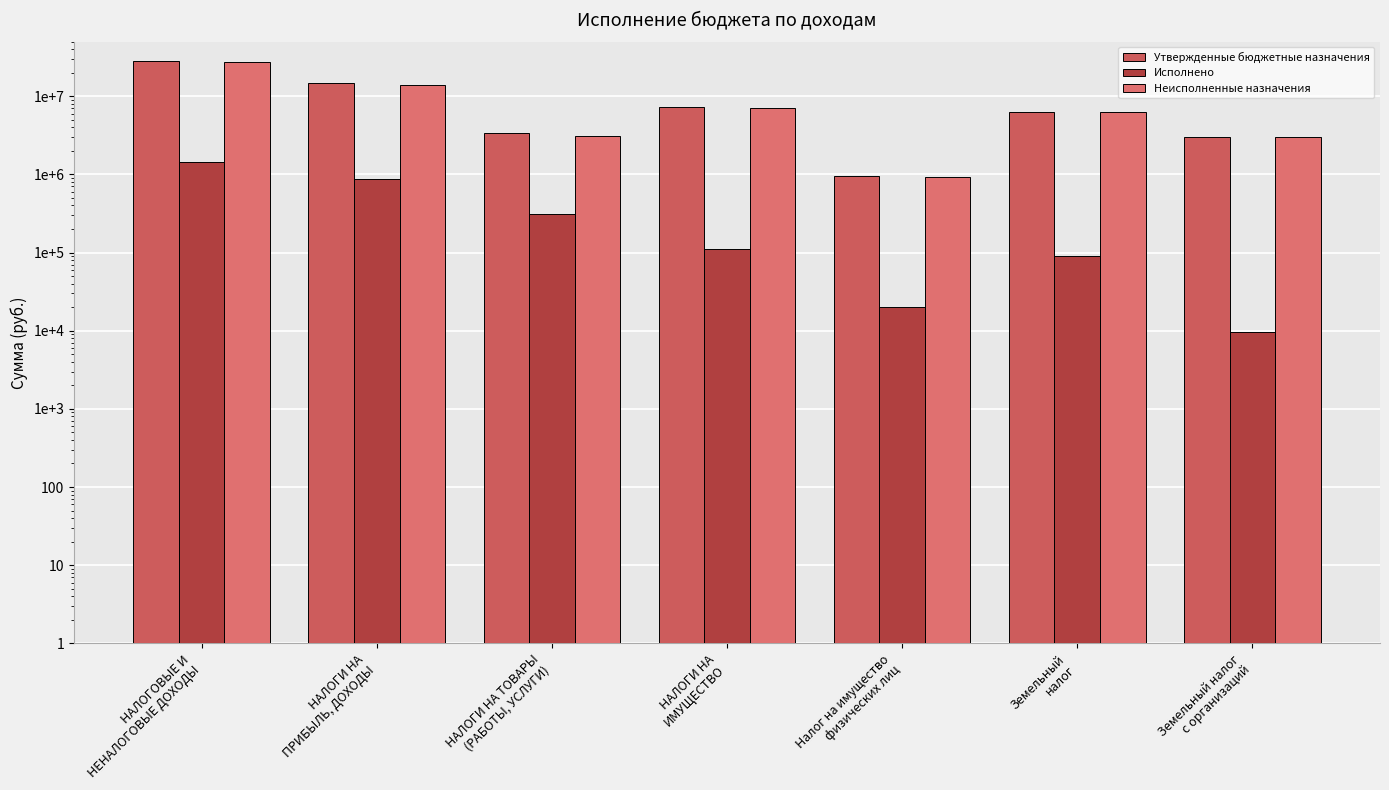

What is the minimum value shown in the chart?

9729.6